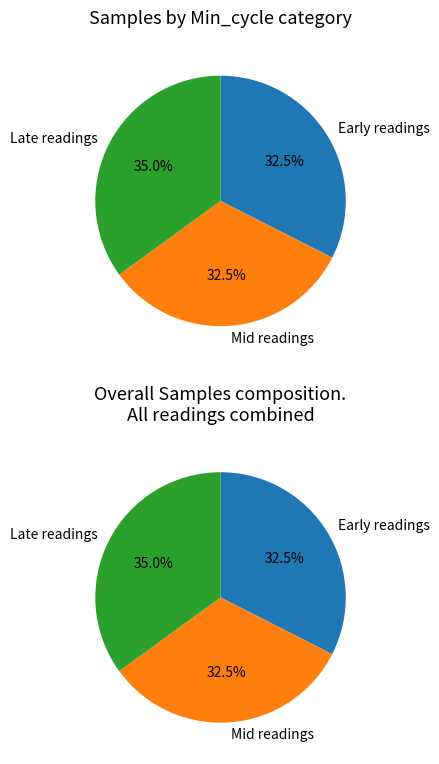

Does any single category account for the majority?

No